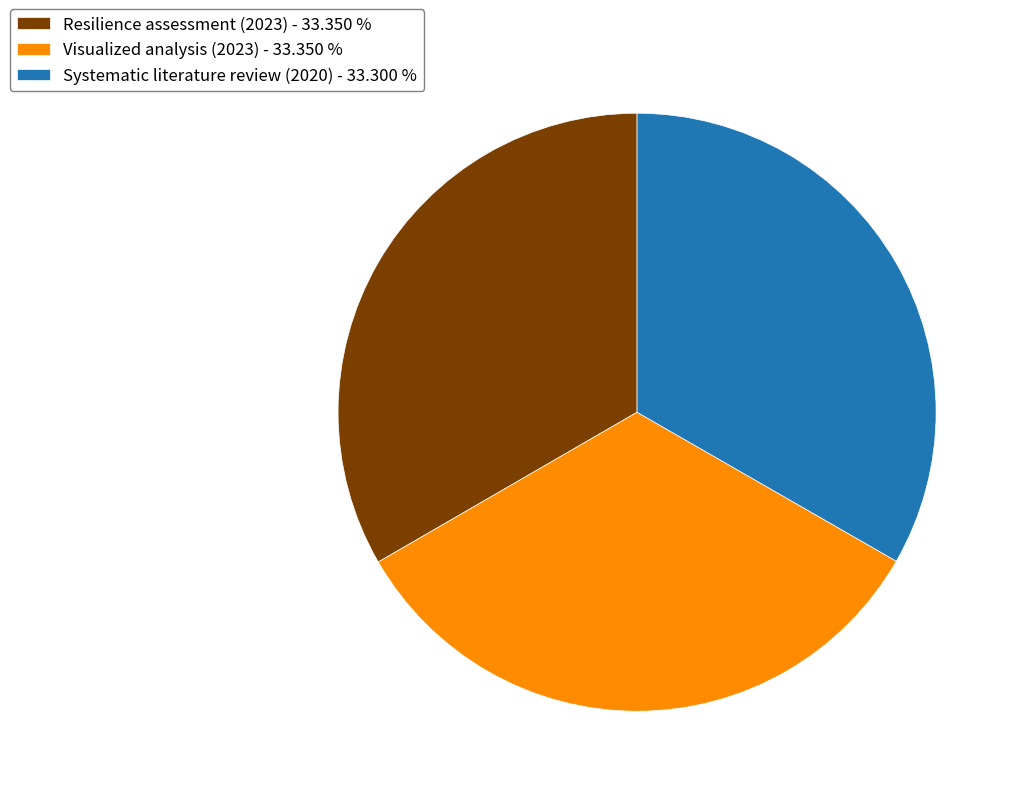

What is the ratio of the value at Resilience assessment (2023) - 33.350 % to the value at Systematic literature review (2020) - 33.300 %?

1.0